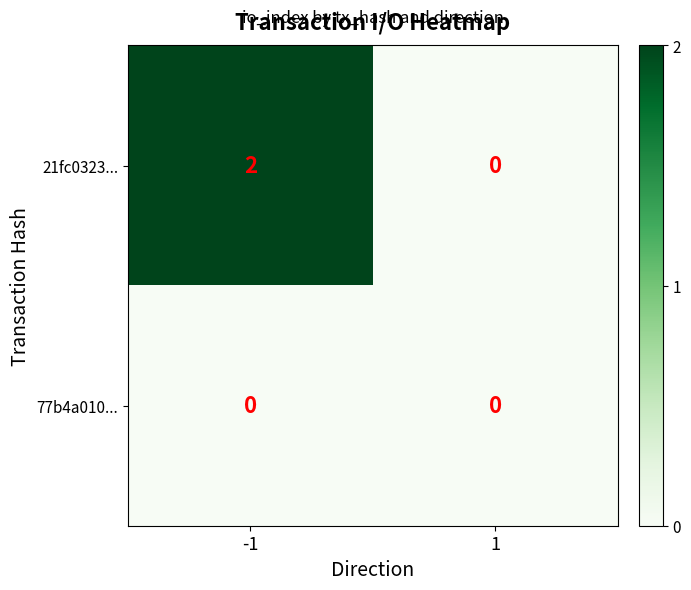

Is it true that 21fc0323... equals 3 at -1?

False